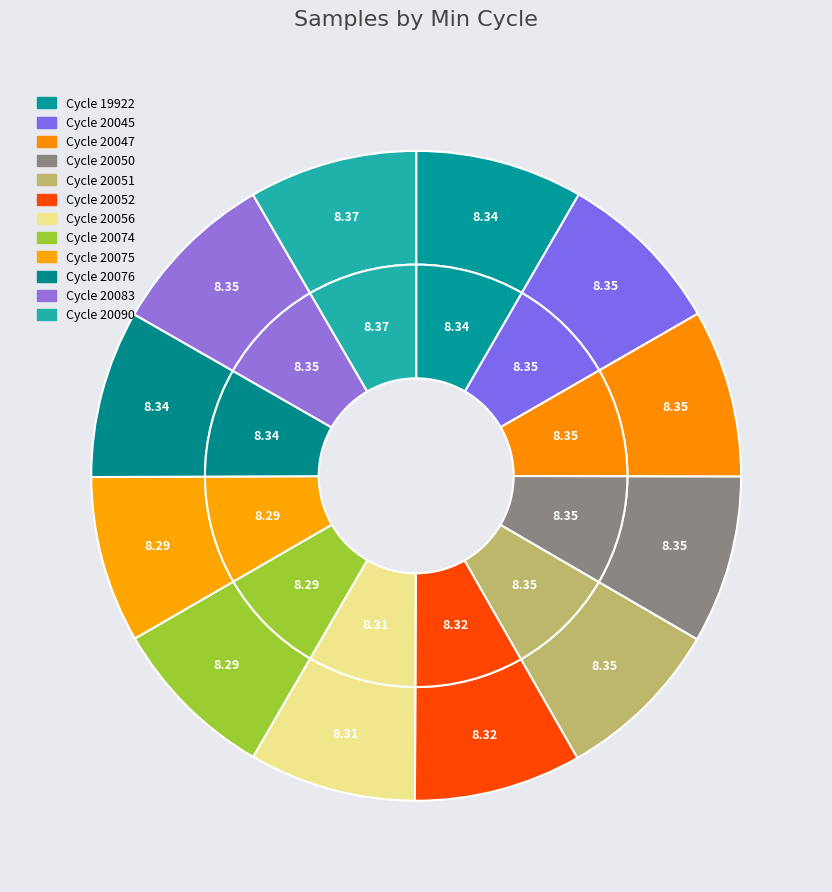

What percentage is the 20047 slice, to the nearest percent?

8%